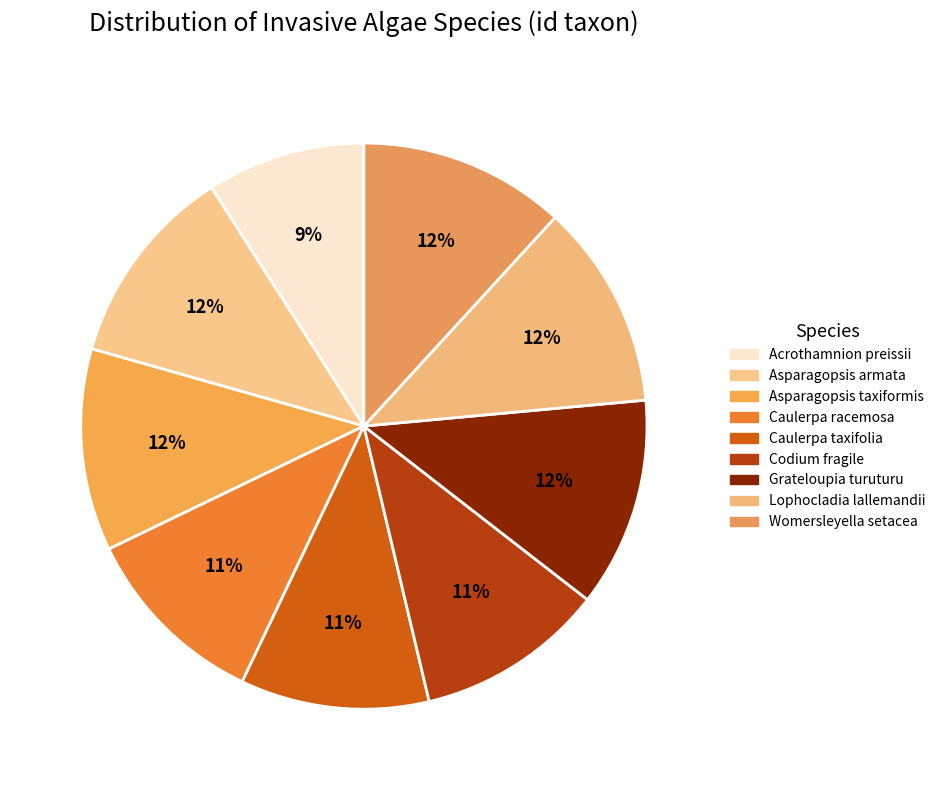

How many slices are in this pie chart?

9